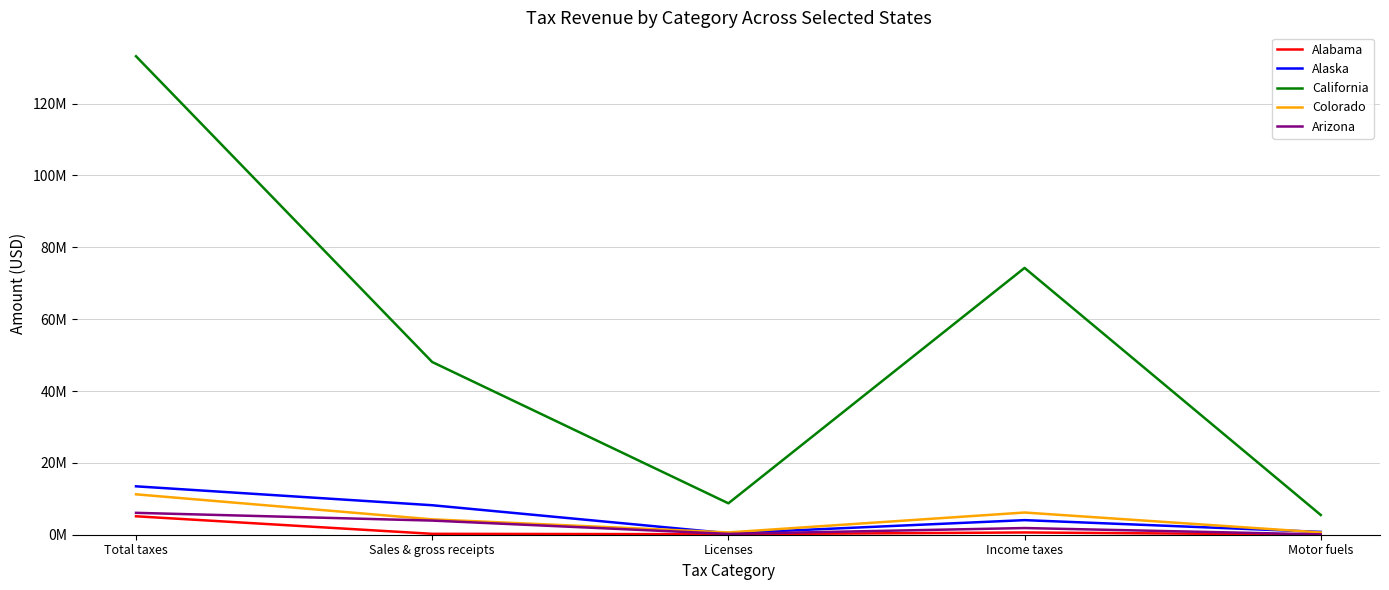

Rank the series at Total taxes from highest to lowest value.

California, Alaska, Colorado, Arizona, Alabama